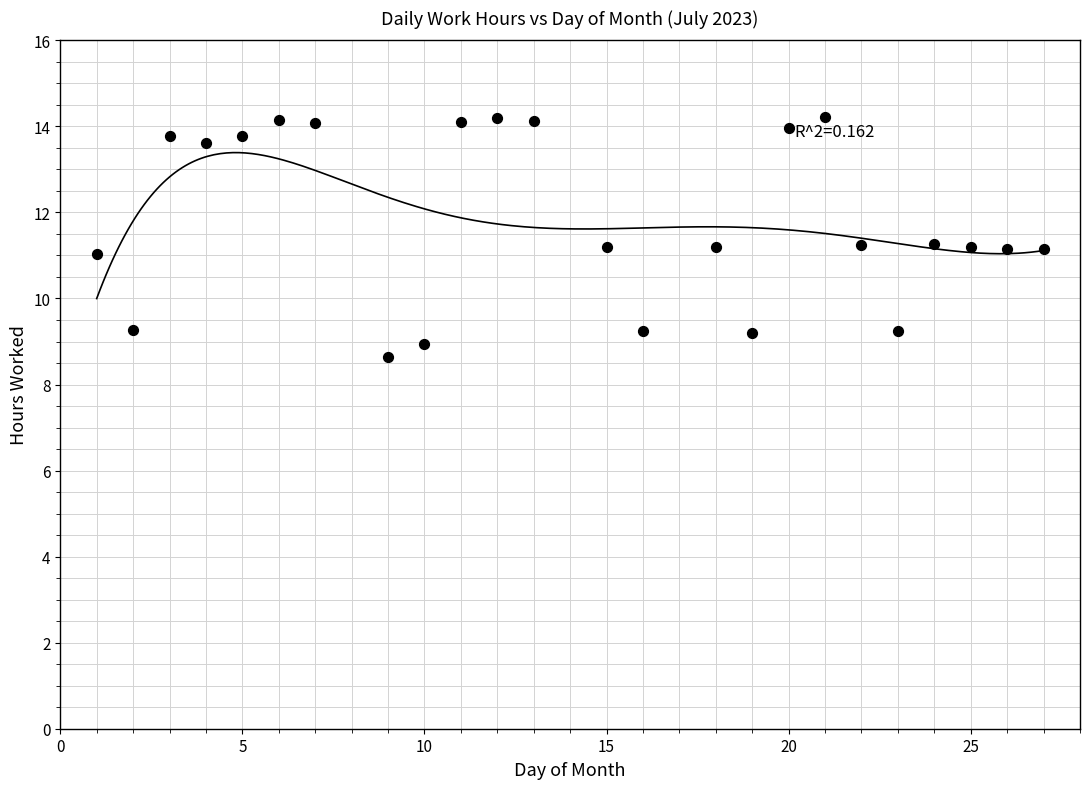

What is the range of Y values (max minus min)?

5.6